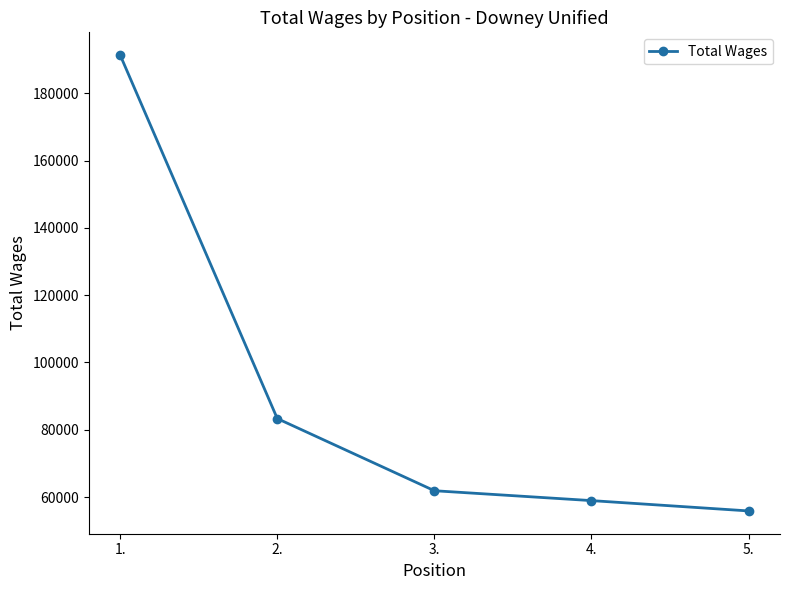

How many data points does each series have?

5